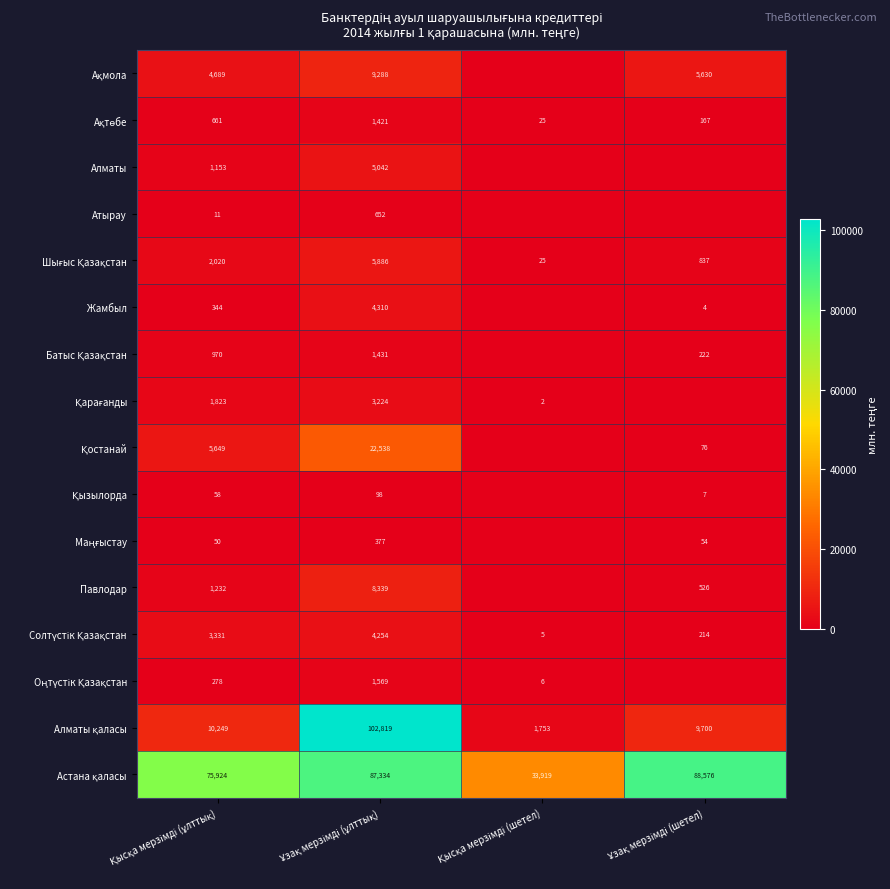

Which series has the largest total across all categories?

Астана қаласы